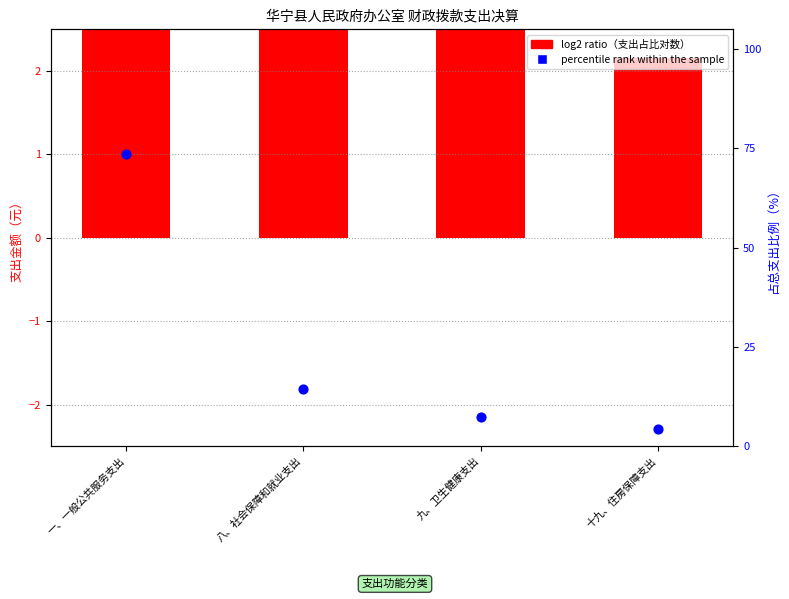

At which category is the sum across all series the highest?

一、一般公共服务支出